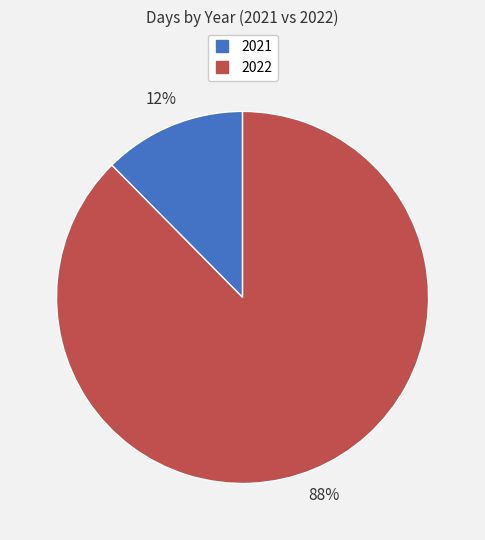

Combined, do 2021 and 2022 account for over 50%?

Yes